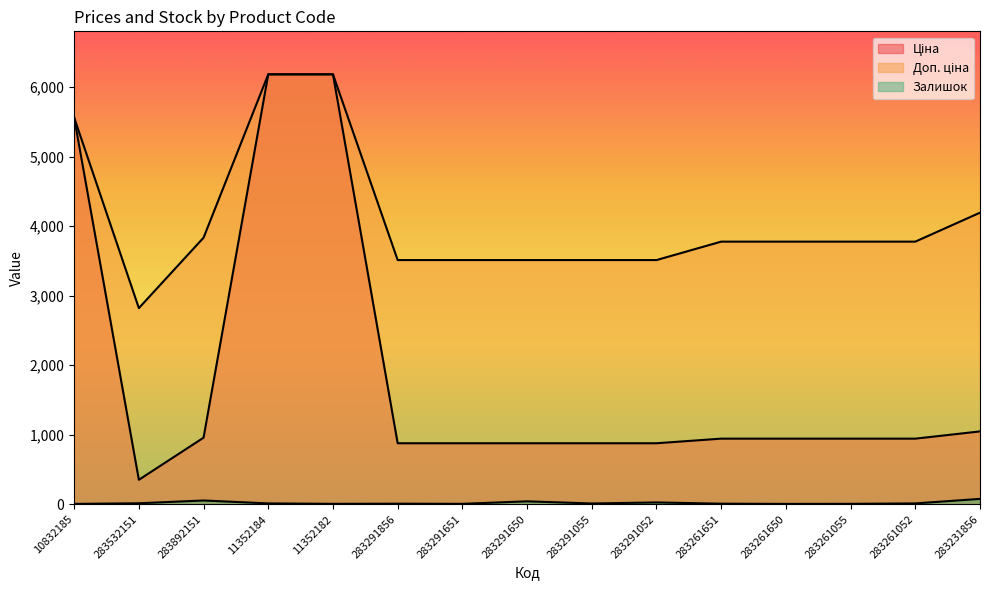

Is it true that Залишок equals 6.0 at 283261650?

True